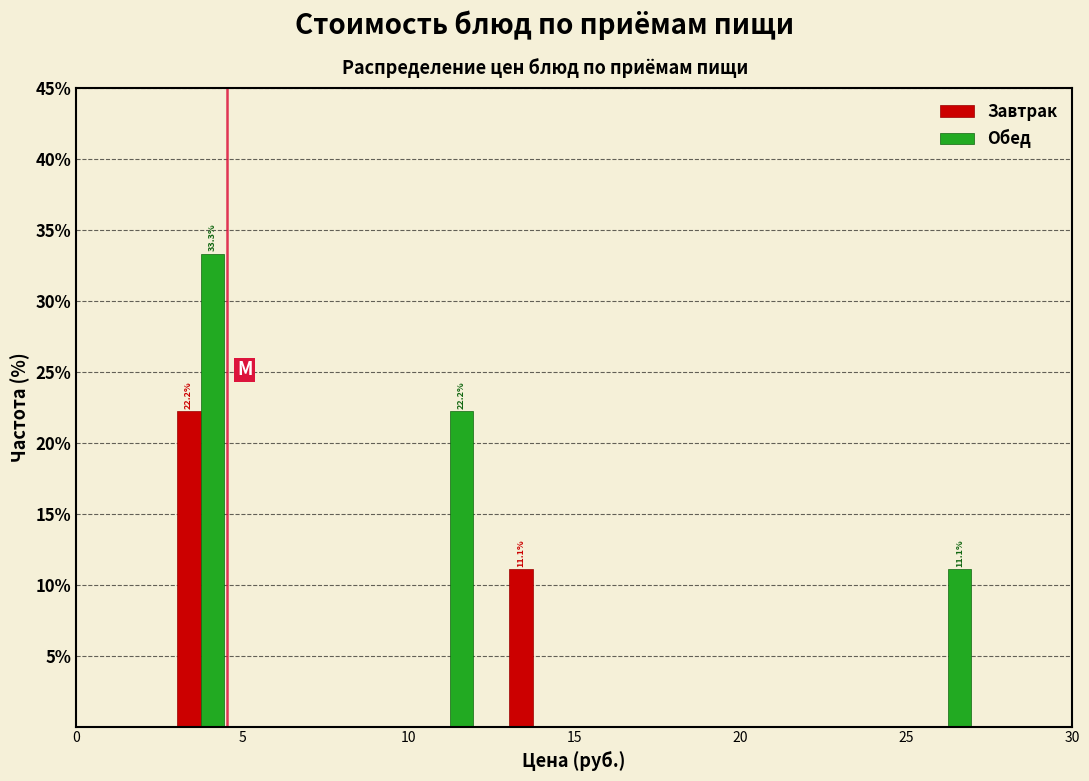

In the Обед series, which range on the x-axis has the tallest bar?

2.5 to 5.0